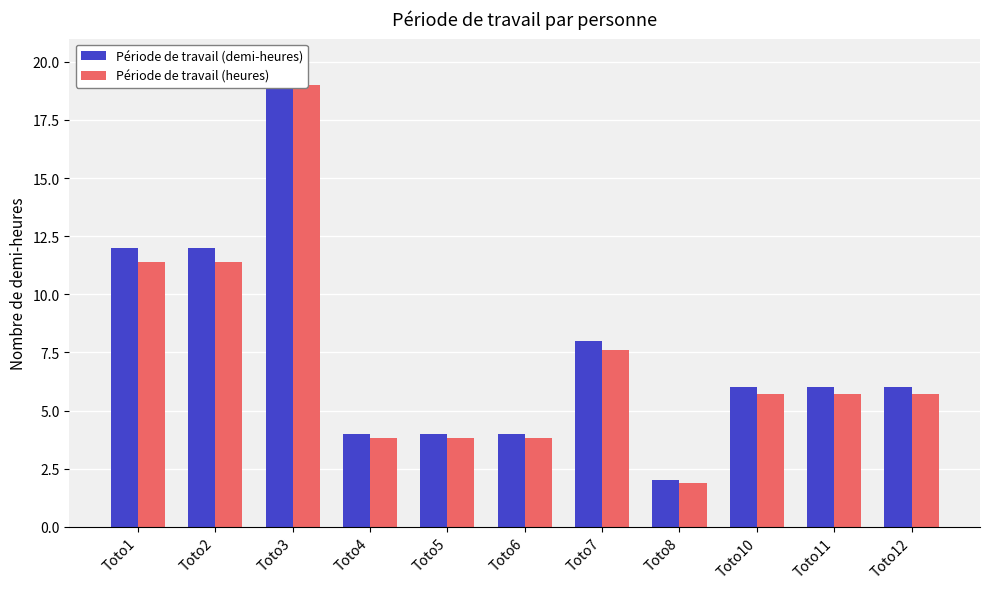

Reading left to right, extract all data points from this chart.

Période de travail (demi-heures): Toto1=12.0	Toto2=12.0	Toto3=20.0	Toto4=4.0	Toto5=4.0	Toto6=4.0	Toto7=8.0	Toto8=2.0	Toto10=6.0	Toto11=6.0	Toto12=6.0
Période de travail (heures): Toto1=11.4	Toto2=11.4	Toto3=19.0	Toto4=3.8	Toto5=3.8	Toto6=3.8	Toto7=7.6	Toto8=1.9	Toto10=5.7	Toto11=5.7	Toto12=5.7